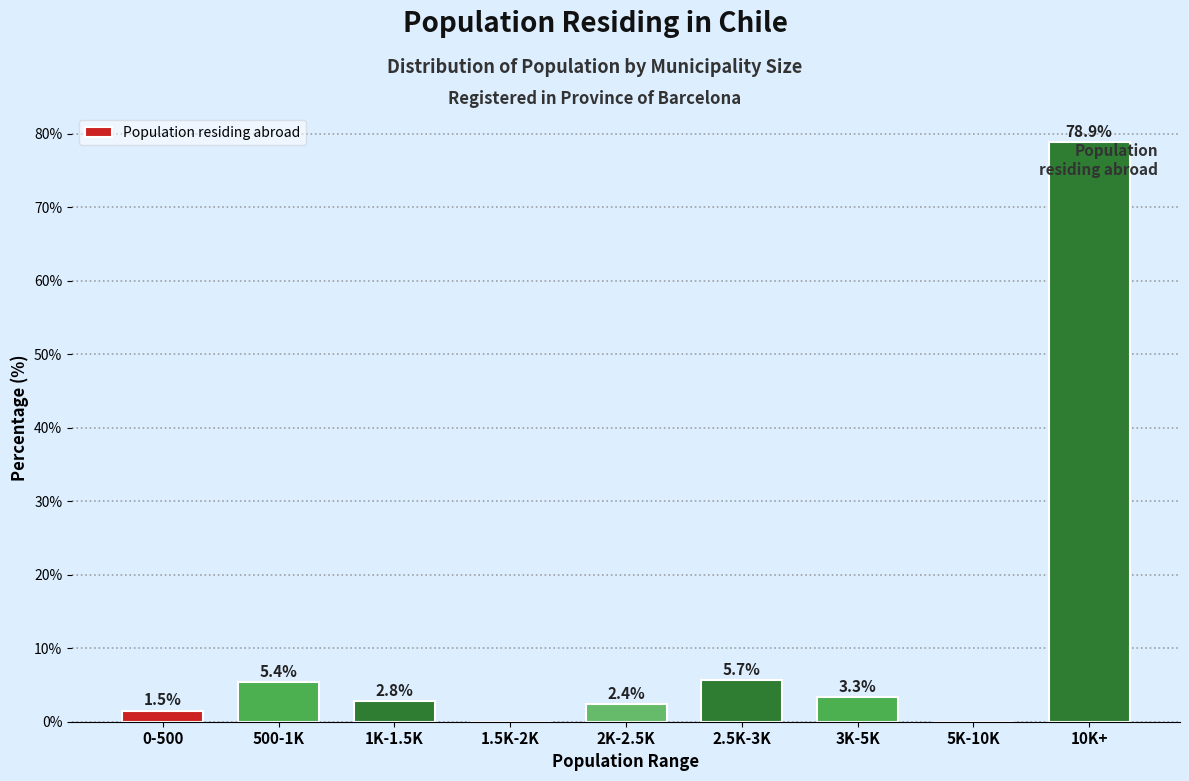

Reading right to left, list all the values displayed in this chart.

10K+=78.9	5K-10K=0.0	3K-5K=3.3	2.5K-3K=5.7	2K-2.5K=2.4	1.5K-2K=0.0	1K-1.5K=2.8	500-1K=5.4	0-500=1.5